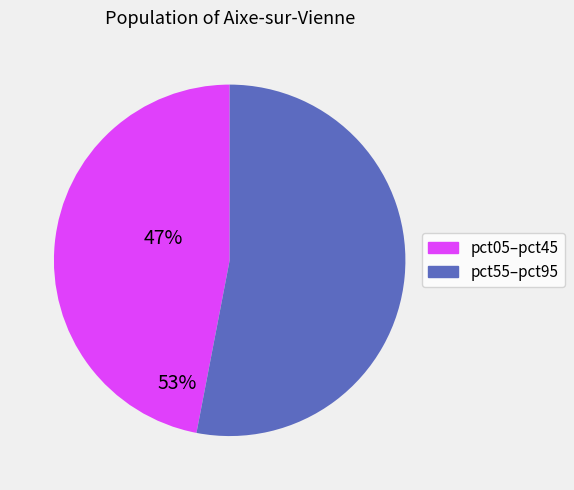

Is there a majority slice in this chart?

Yes